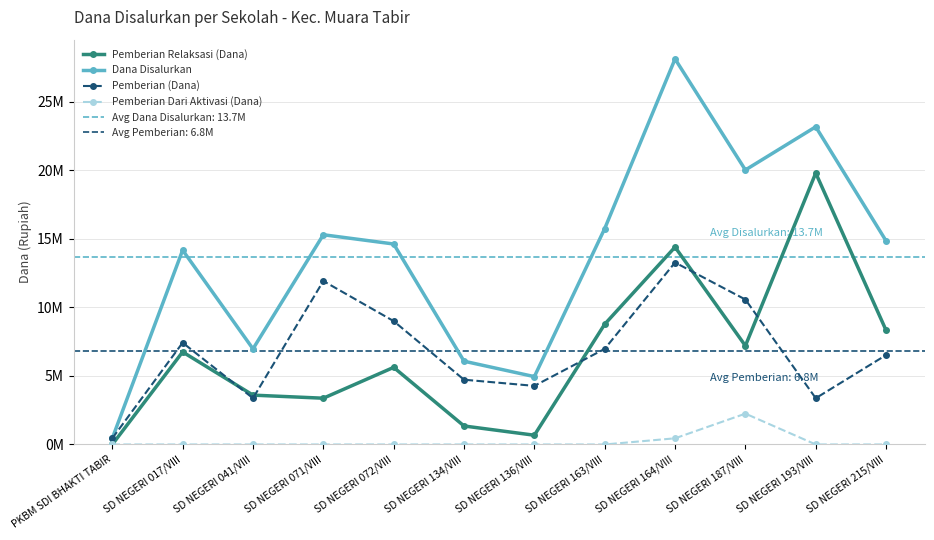

True or false: Pemberian (Dana) and Dana Disalurkan cross at least once.

False